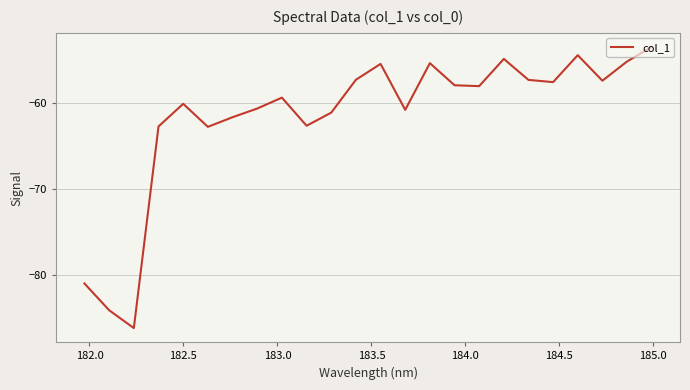

What is the difference between the maximum and minimum values?

32.7